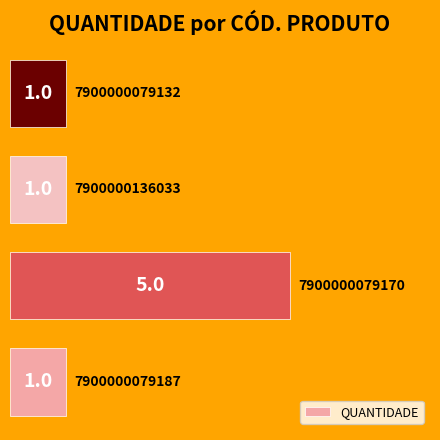

Count the values in the range 1 to 5.

4